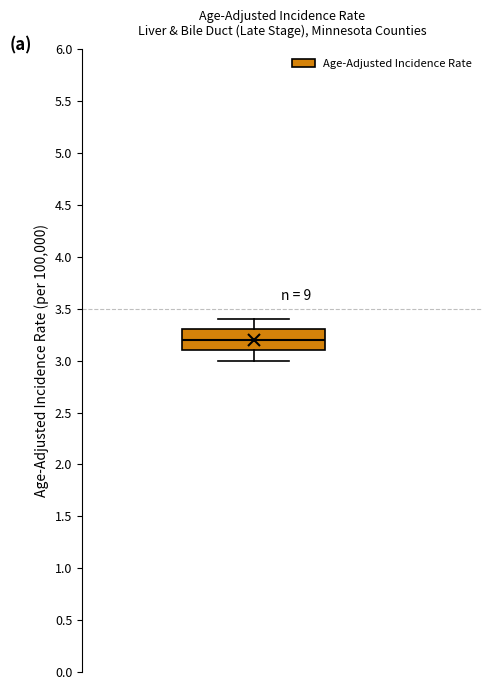

Read this box plot against the y-axis: the position of the median line, the range covered by the box, and the ends of both whiskers. The values are not printed on the chart, so give them approximately, as read against the axis.

median 3.2, box 3.1 to 3.3, whiskers 3.0 to 3.4